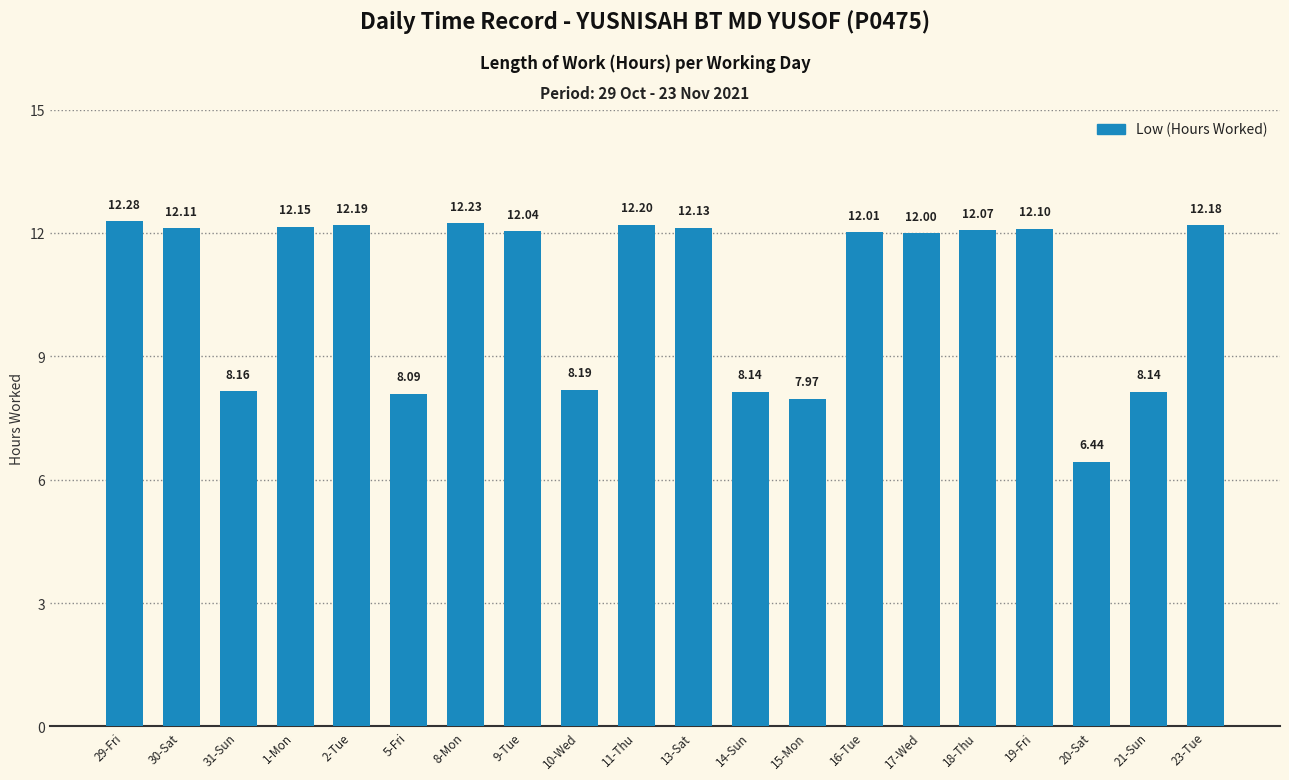

What is the ratio of the value at 16-Tue to the value at 8-Mon?

1.0